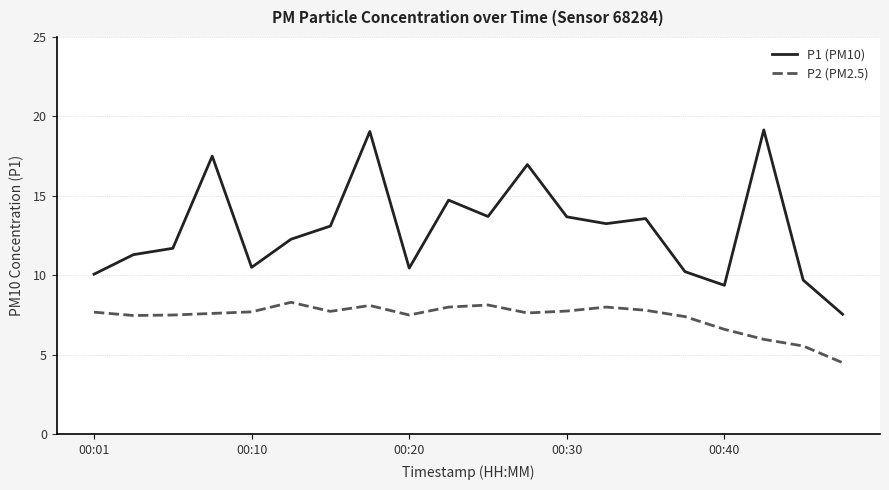

How many lines are shown in the chart?

2